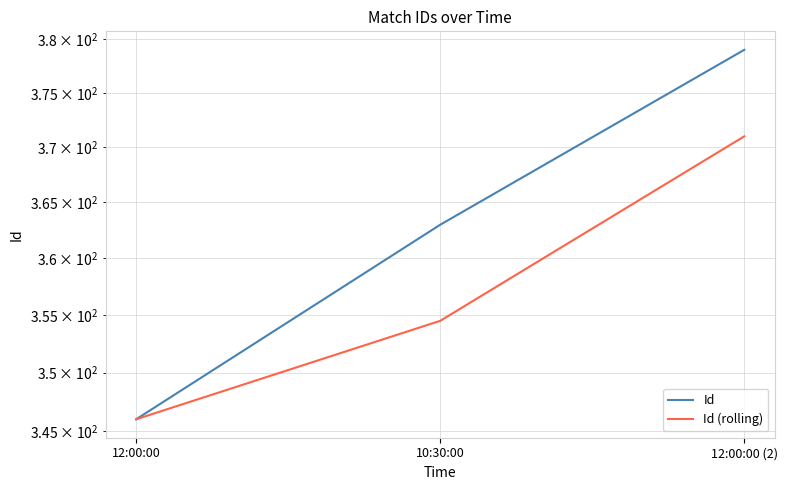

Which series has the widest spread of values?

Id